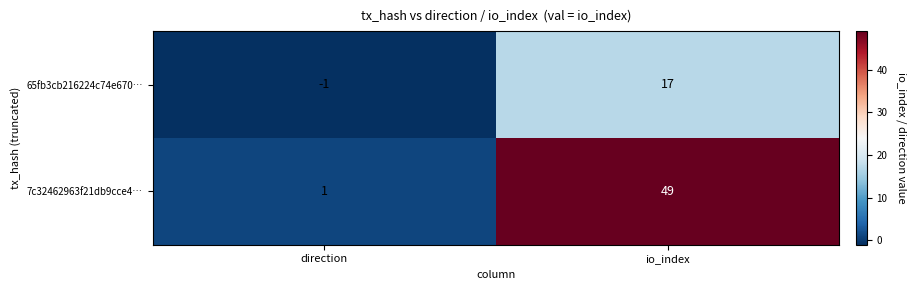

What is the total value across all series at io_index?

66